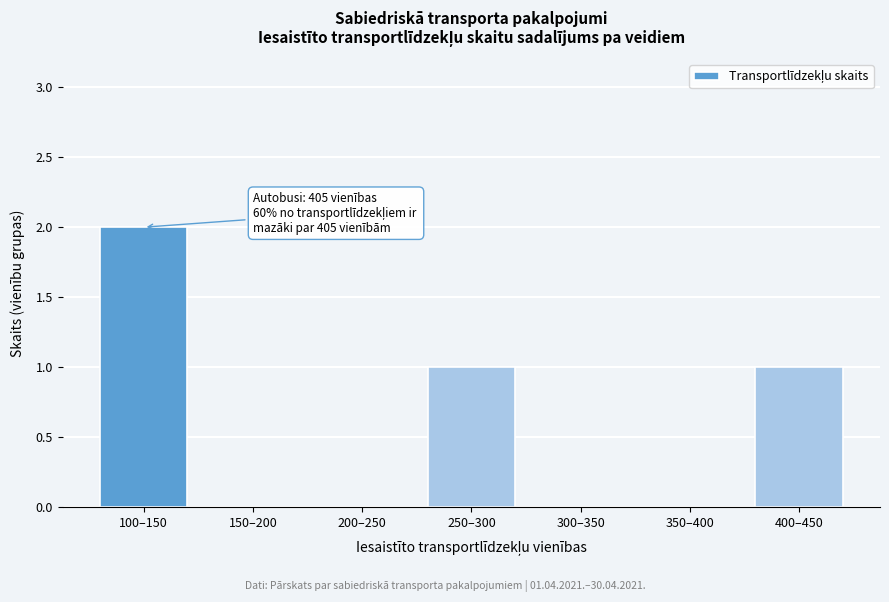

Reading left to right, list all the values displayed in this chart.

100–150=2	150–200=0	200–250=0	250–300=1	300–350=0	350–400=0	400–450=1